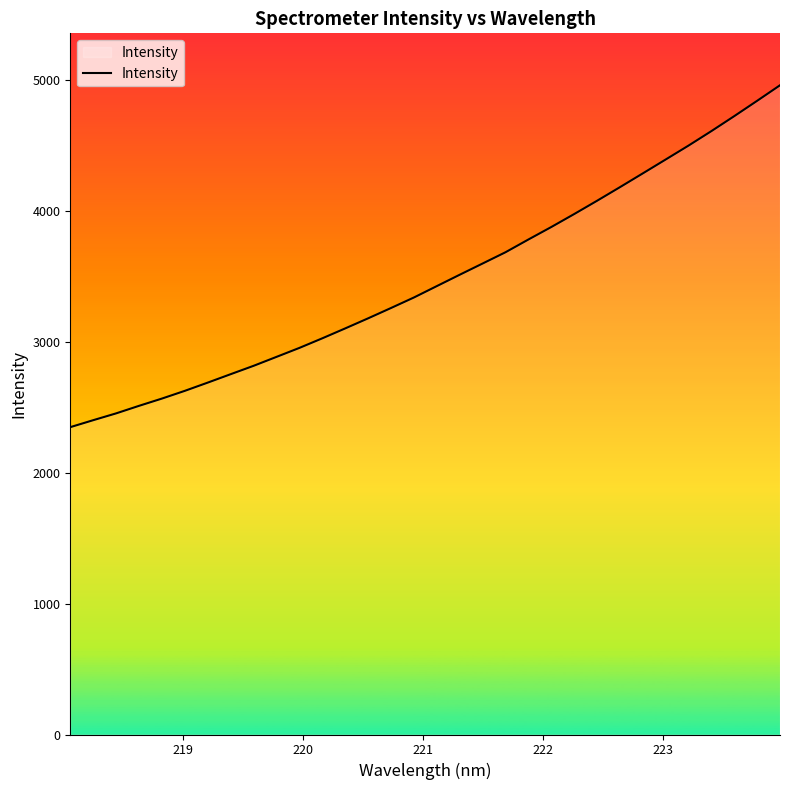

What is the difference between the maximum and minimum values?

2613.7